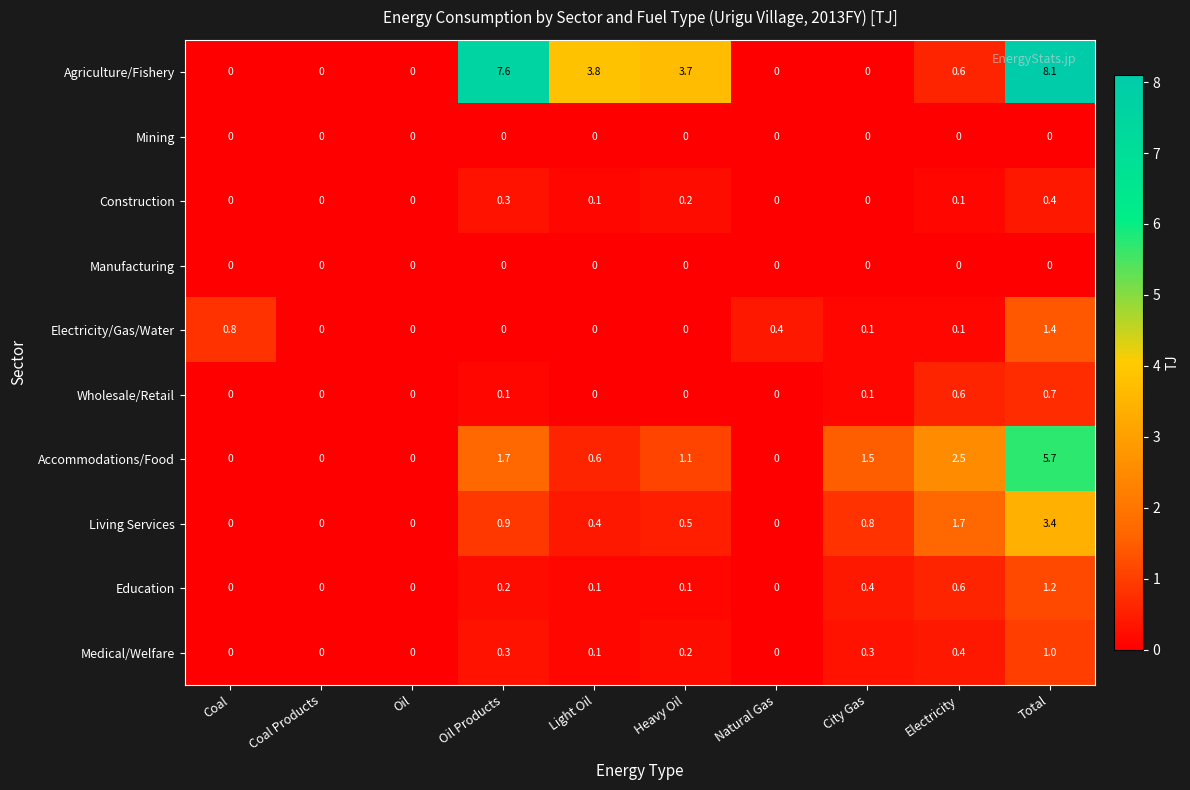

What is the spread (max minus min) of values at City Gas?

1.5